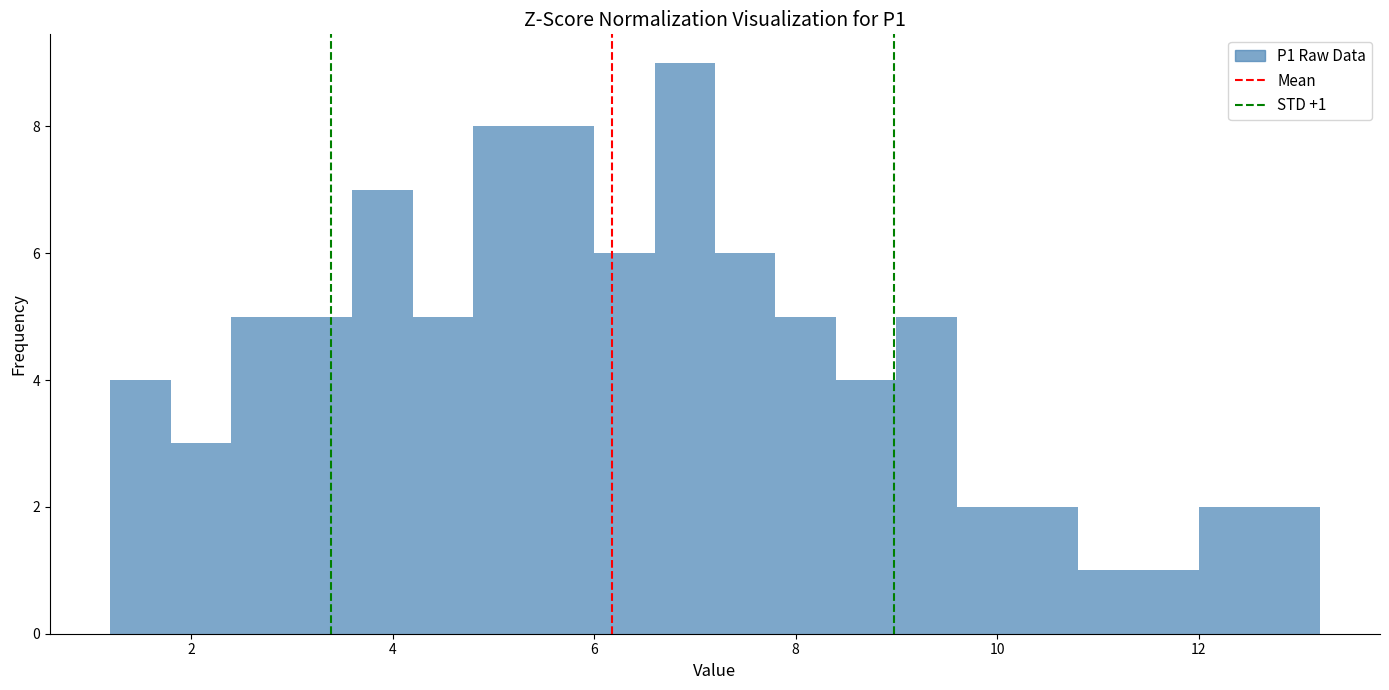

Read against the x-axis, roughly where is the centre of the tallest bar?

7.0